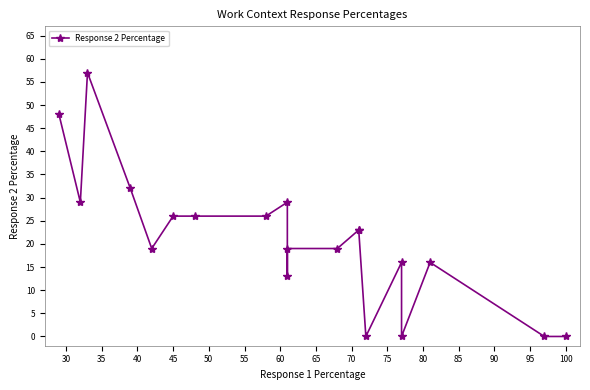

True or false: there are more than 0 points higher than both neighbors.

True